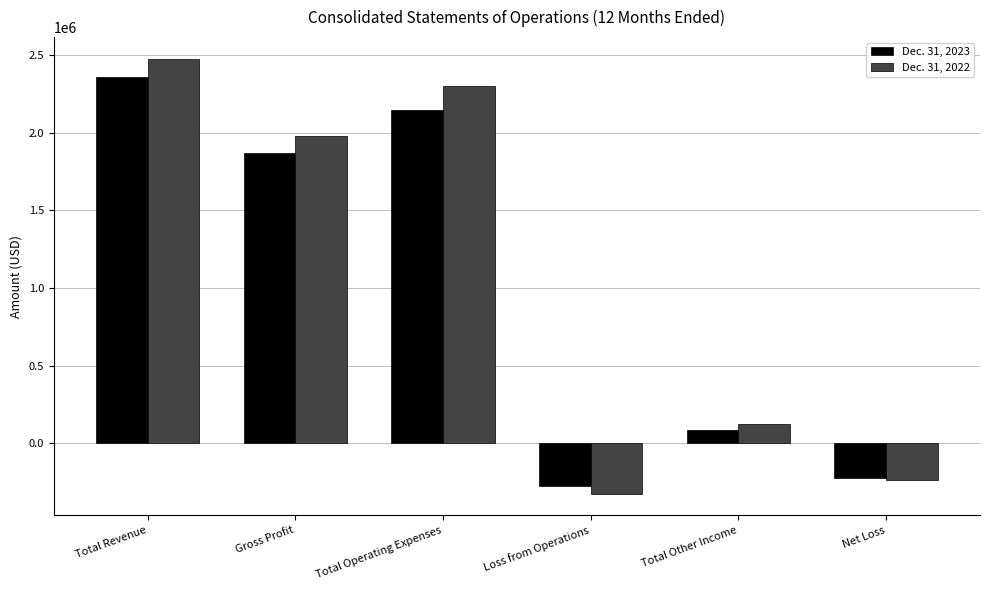

The Dec. 31, 2022 series shows 3065460 at Total Operating Expenses. True or false?

False